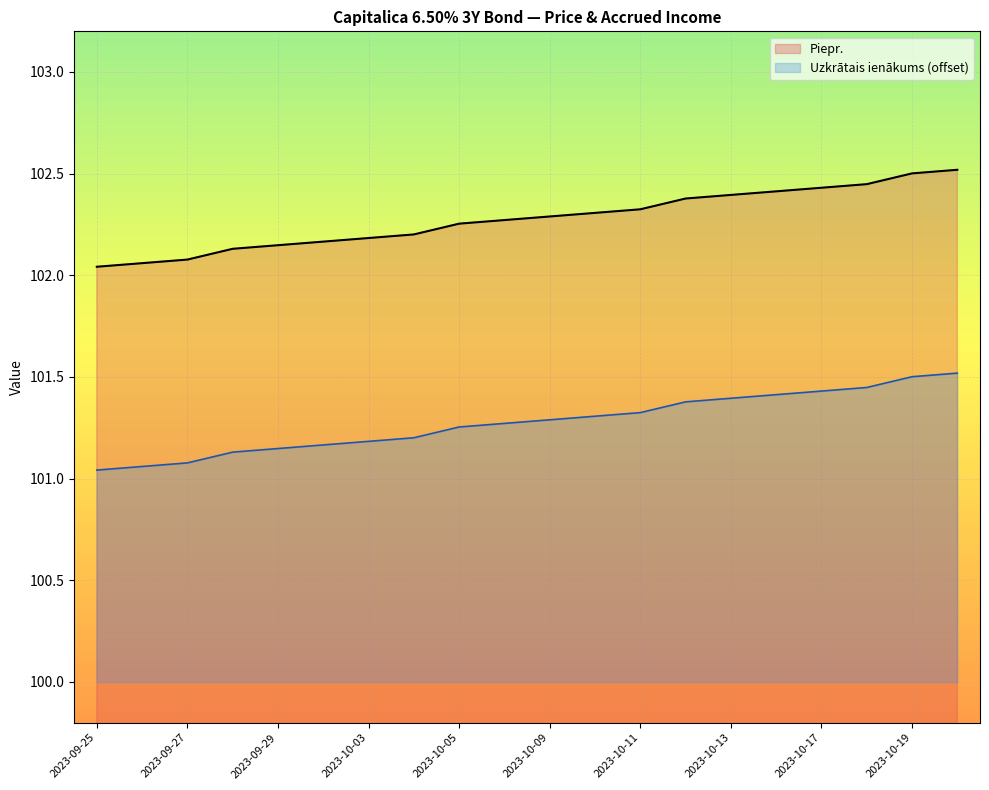

True or false: Pied. and Piepr. intersect in this chart.

False